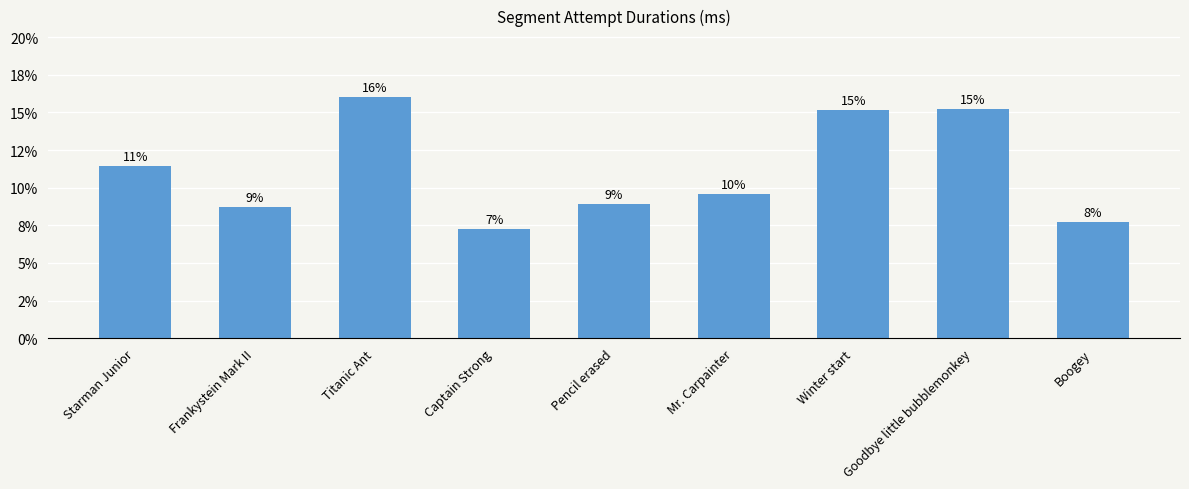

Does the chart contain any negative values?

No